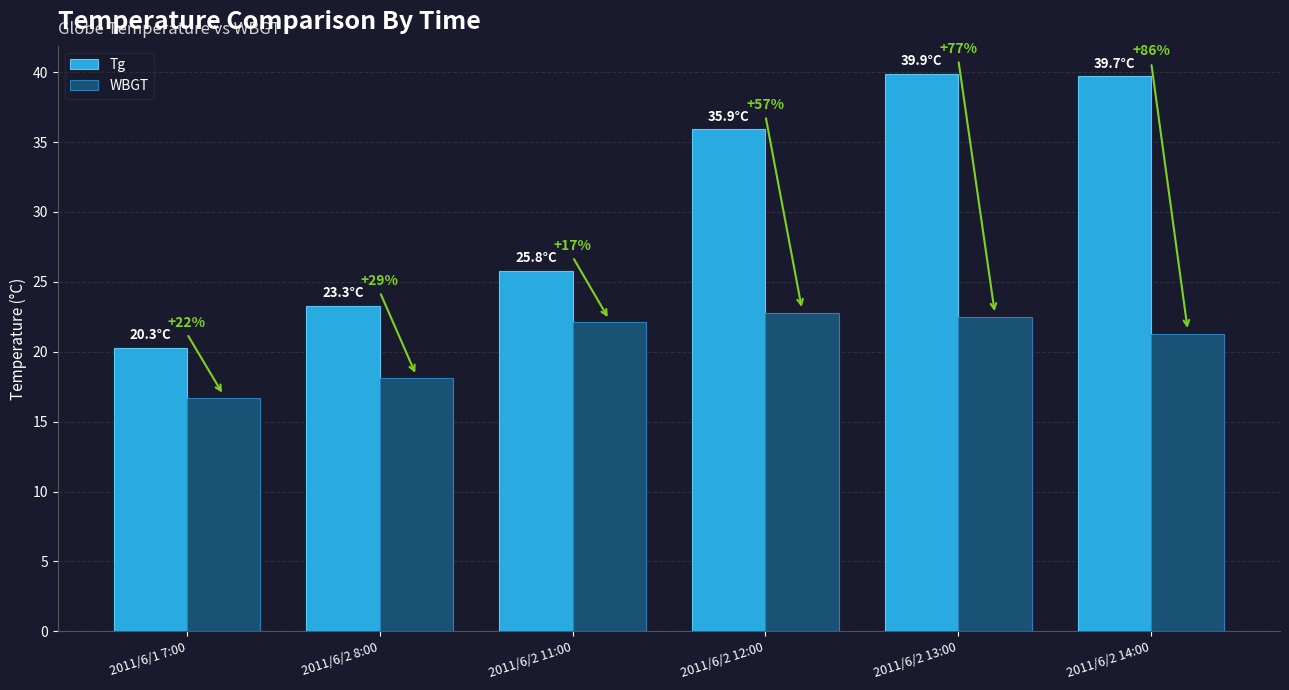

Reading left to right, what are all the values shown in this chart?

Tg: 2011/6/1 7:00=20.3	2011/6/2 8:00=23.3	2011/6/2 11:00=25.8	2011/6/2 12:00=35.9	2011/6/2 13:00=39.9	2011/6/2 14:00=39.7
WBGT: 2011/6/1 7:00=16.7	2011/6/2 8:00=18.1	2011/6/2 11:00=22.1	2011/6/2 12:00=22.8	2011/6/2 13:00=22.5	2011/6/2 14:00=21.3